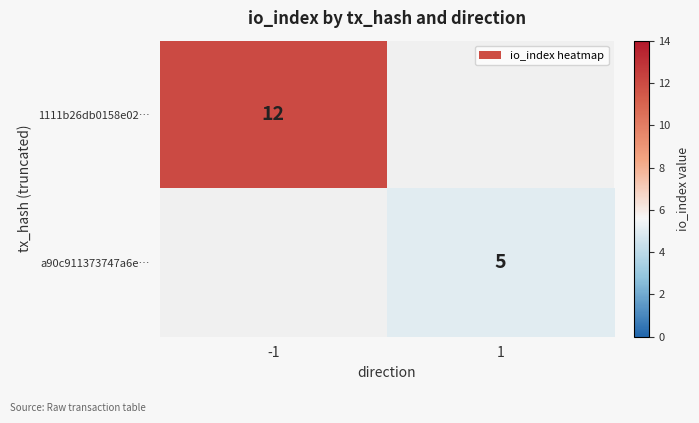

Count the number of data series in this chart.

2